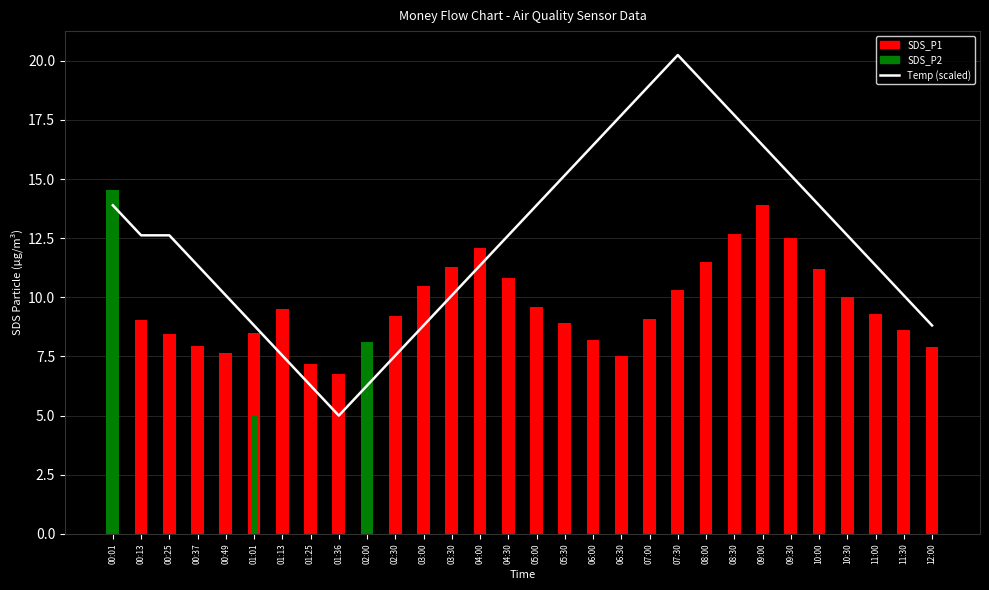

Reading left to right, what are all the values shown in this chart?

Temp (scaled): 13.9	12.6	12.6	11.4	10.1	8.8	7.5	6.3	5.0	6.3	7.5	8.8	10.1	11.4	12.6	13.9	15.2	16.4	17.7	19.0	20.2	19.0	17.7	16.4	15.2	13.9	12.6	11.4	10.1	8.8
SDS_P1: 14.5	9.1	8.4	8.0	7.7	8.5	9.5	7.2	6.8	8.1	9.2	10.5	11.3	12.1	10.8	9.6	8.9	8.2	7.5	9.1	10.3	11.5	12.7	13.9	12.5	11.2	10.0	9.3	8.6	7.9
SDS_P2: 7.3	5.8	5.0	4.0	4.3	5.0	6.0	4.4	4.0	4.2	4.9	5.6	6.3	7.0	6.2	5.4	4.8	4.2	3.7	4.5	5.3	6.1	6.9	7.7	6.9	6.1	5.3	4.7	4.1	3.6